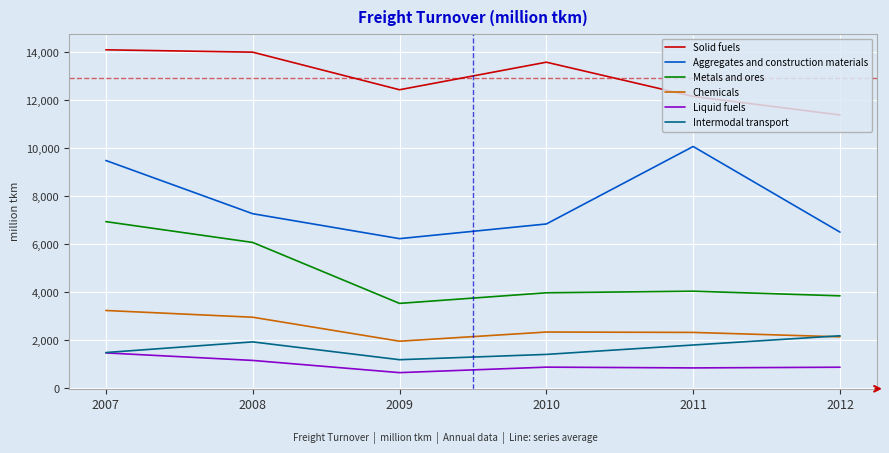

True or false: Intermodal transport and Aggregates and construction materials cross at least once.

False